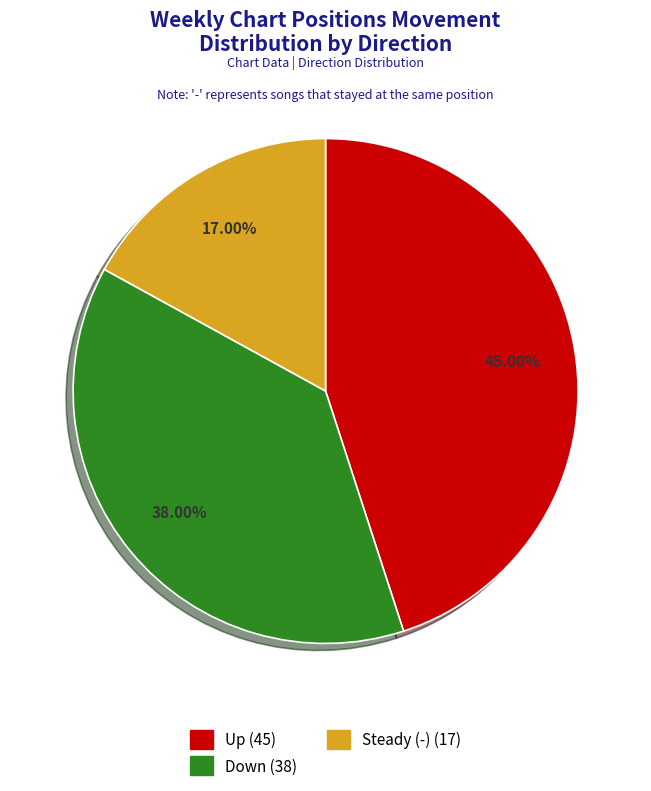

Is there any slice that represents more than half of the pie?

No